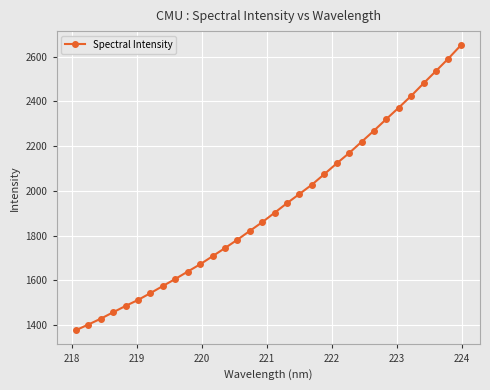

What is the smallest value displayed?

1377.4